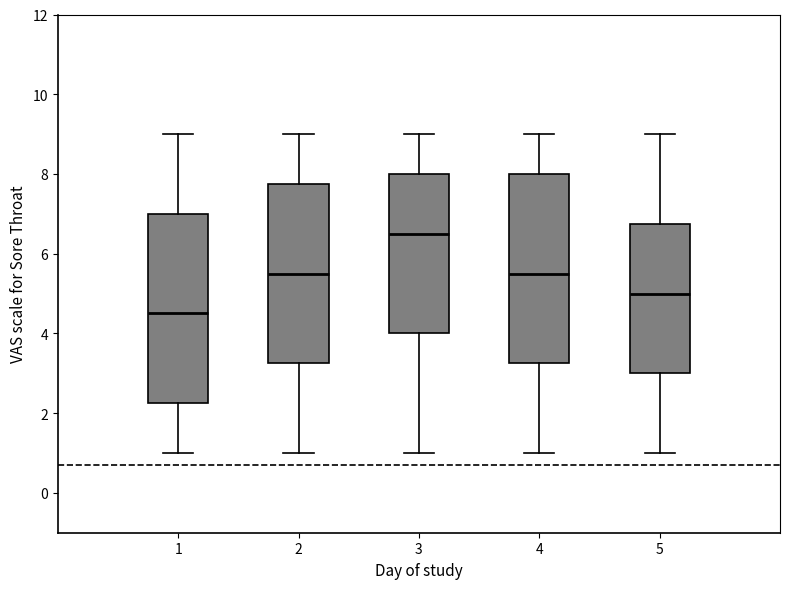

Reading left to right, transcribe this box plot: for each box, give where its median line is, the range the box spans, and where its two whiskers end, as read against the y-axis. The values are not printed on the chart, so give them approximately, as read against the axis.

1: median 4.6, box 2.2 to 7.0, whiskers 1.0 to 9.0
2: median 5.6, box 3.2 to 7.8, whiskers 1.0 to 9.0
3: median 6.6, box 4.0 to 8.0, whiskers 1.0 to 9.0
4: median 5.6, box 3.2 to 8.0, whiskers 1.0 to 9.0
5: median 5.0, box 3.0 to 6.8, whiskers 1.0 to 9.0